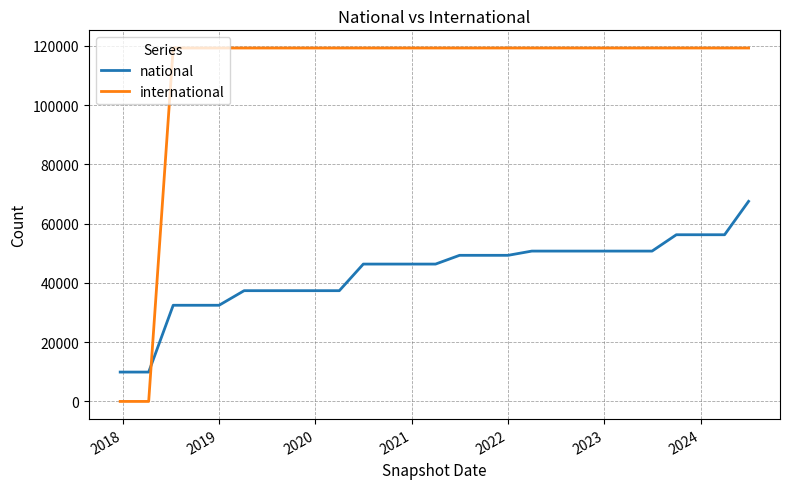

True or false: international and national intersect in this chart.

True